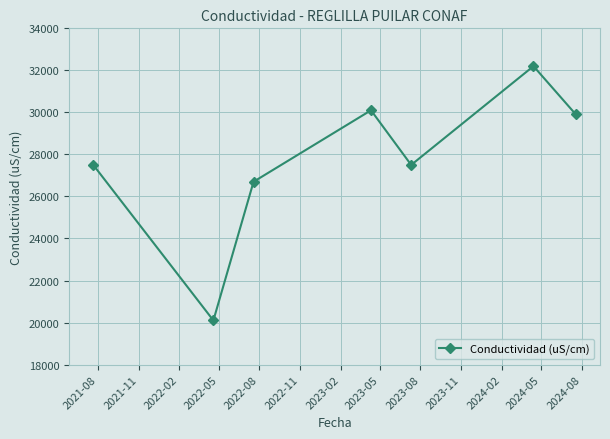

What is the maximum value shown in the chart?

32200